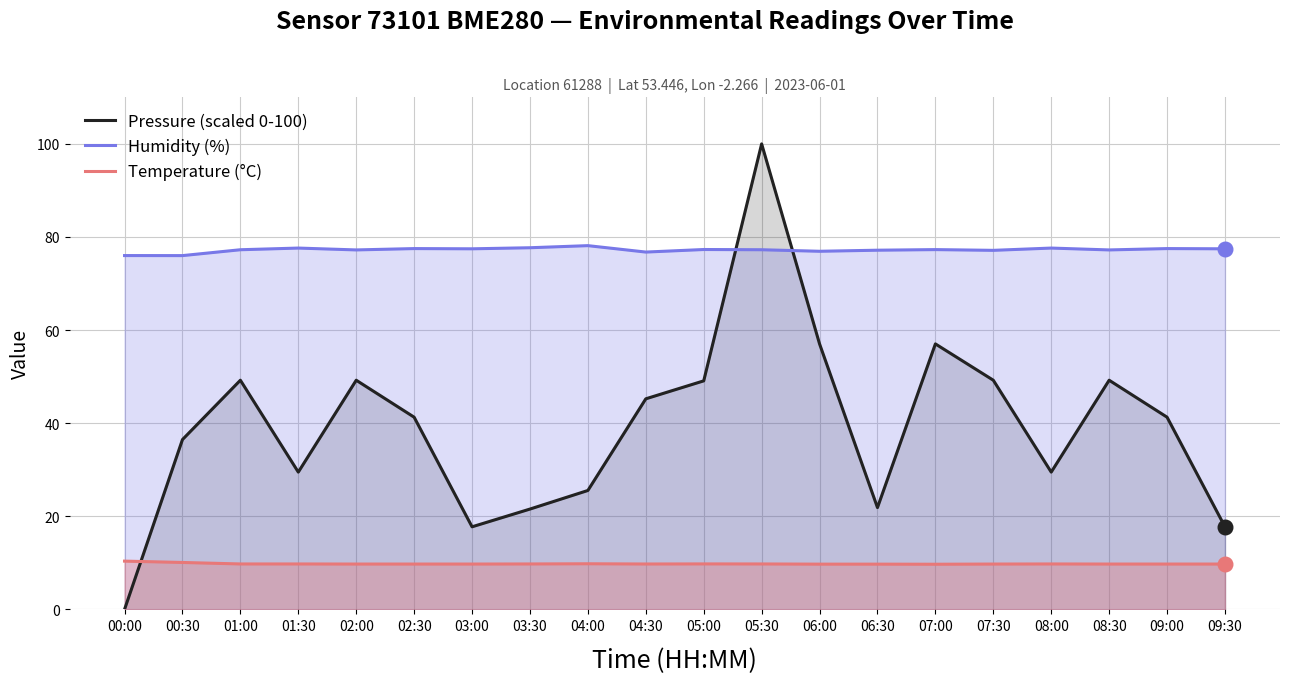

At which category is the sum across all series the highest?

05:30